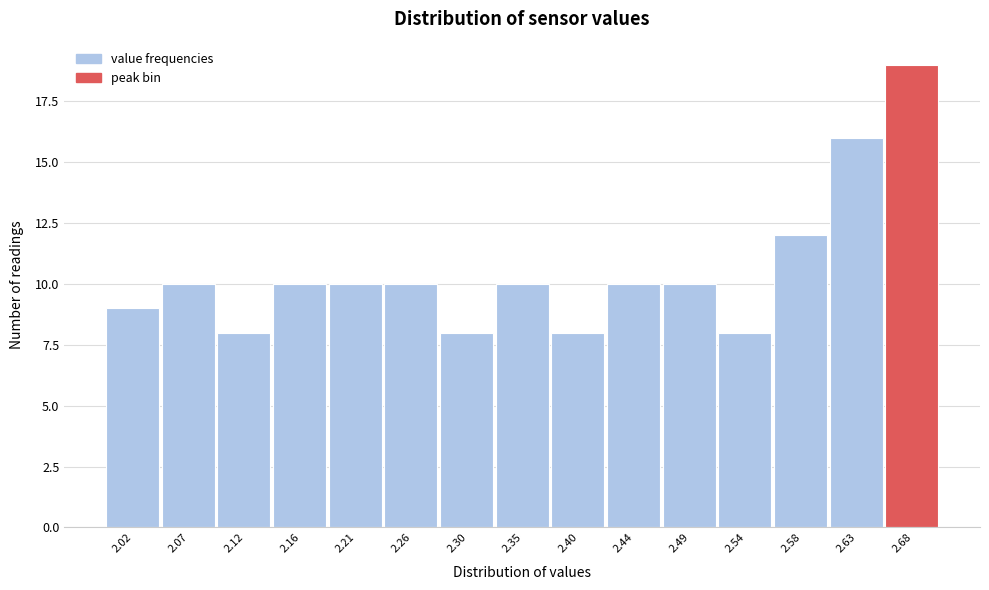

Reading left to right, list every bar in this chart as the range it spans on the x-axis followed by its height. Neither the bar edges nor the heights are printed on the chart, so give them approximately, as read against the axes.

2.000 to 2.045: 9
2.045 to 2.095: 10
2.095 to 2.140: 8
2.140 to 2.185: 10
2.185 to 2.235: 10
2.235 to 2.280: 10
2.280 to 2.325: 8
2.325 to 2.375: 10
2.375 to 2.420: 8
2.420 to 2.465: 10
2.465 to 2.515: 10
2.515 to 2.560: 8
2.560 to 2.605: 12
2.605 to 2.655: 16
2.655 to 2.700: 19